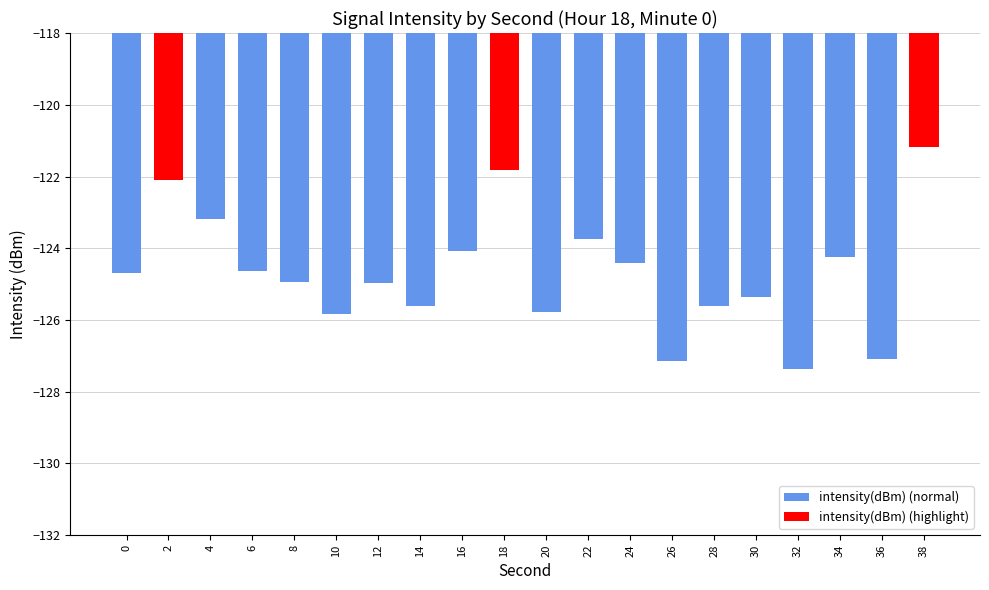

Are the bars grouped side by side (vs. stacked)?

No